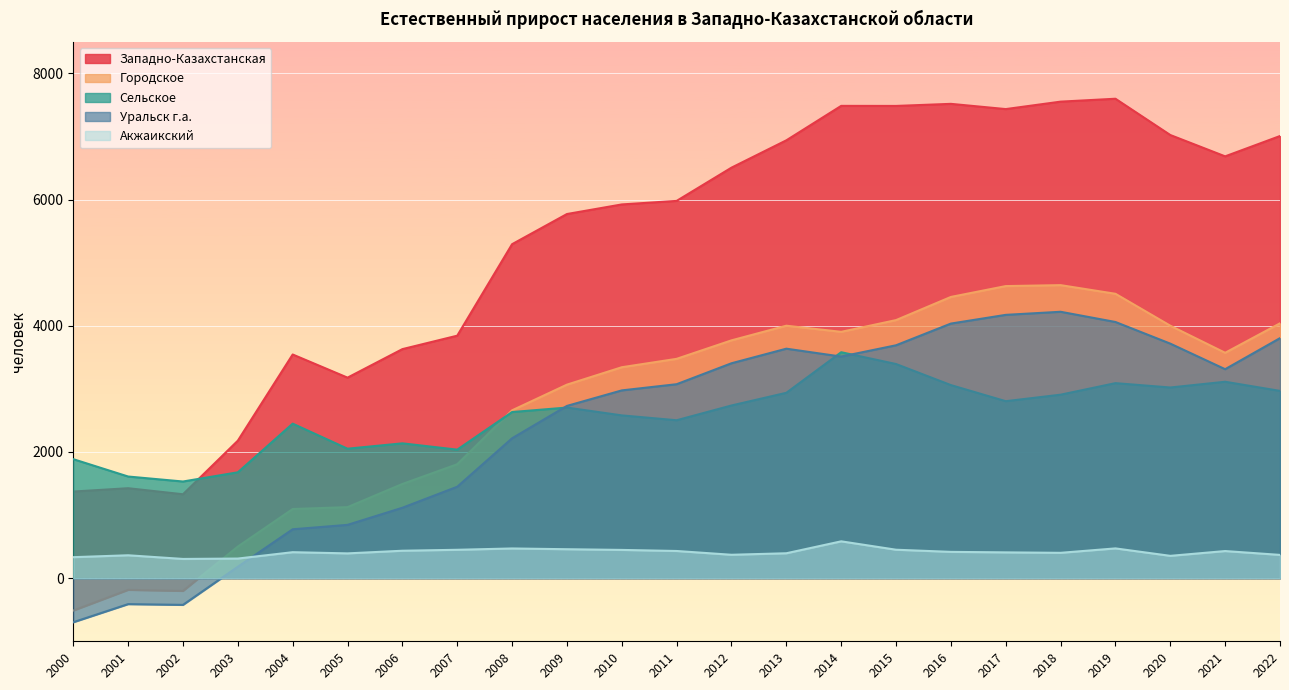

What is the approximate value of Городское at 2001, to the nearest 50?

-200